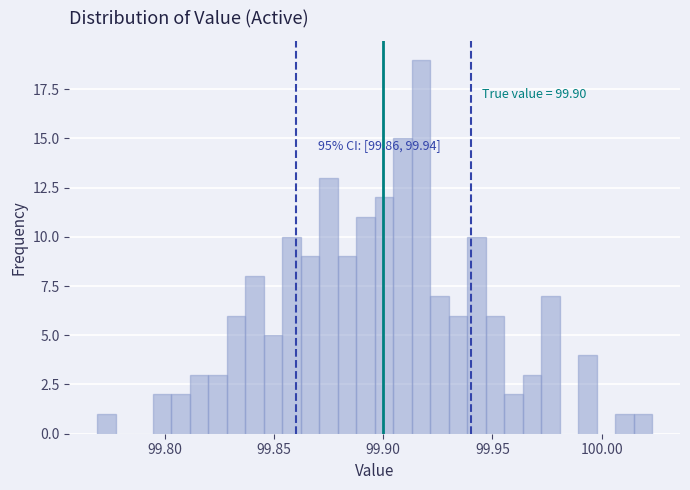

Around what value on the x-axis is the tallest bar? Give the approximate position of its centre, as read against the axis.

99.915